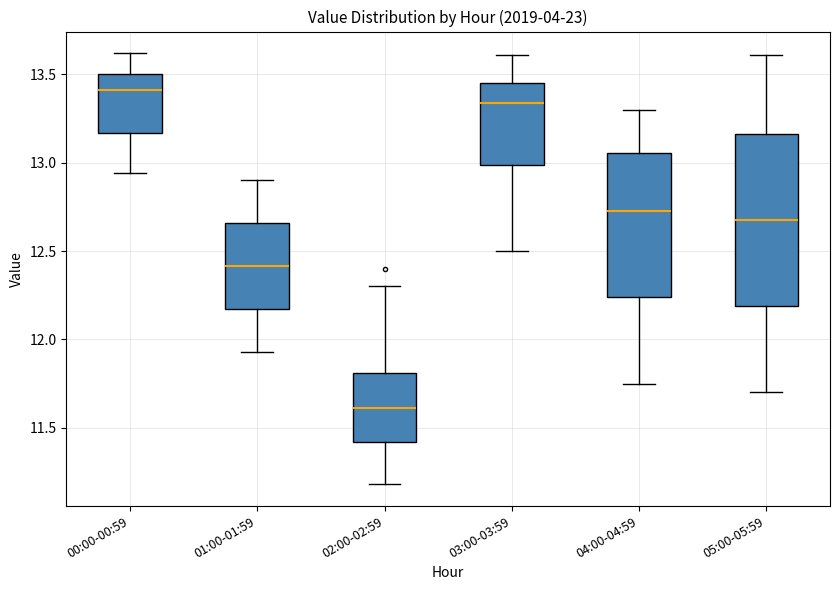

Reading left to right, read every box against the y-axis: the position of its median line, the range the box covers, and the ends of its whiskers. The values are not printed on the chart, so give them approximately, as read against the axis.

00:00-00:59: median 13.40, box 13.15 to 13.50, whiskers 12.95 to 13.60
01:00-01:59: median 12.40, box 12.15 to 12.65, whiskers 11.95 to 12.90
02:00-02:59: median 11.60, box 11.40 to 11.80, whiskers 11.20 to 12.30
03:00-03:59: median 13.35, box 13.00 to 13.45, whiskers 12.50 to 13.60
04:00-04:59: median 12.75, box 12.25 to 13.05, whiskers 11.75 to 13.30
05:00-05:59: median 12.70, box 12.20 to 13.15, whiskers 11.70 to 13.60